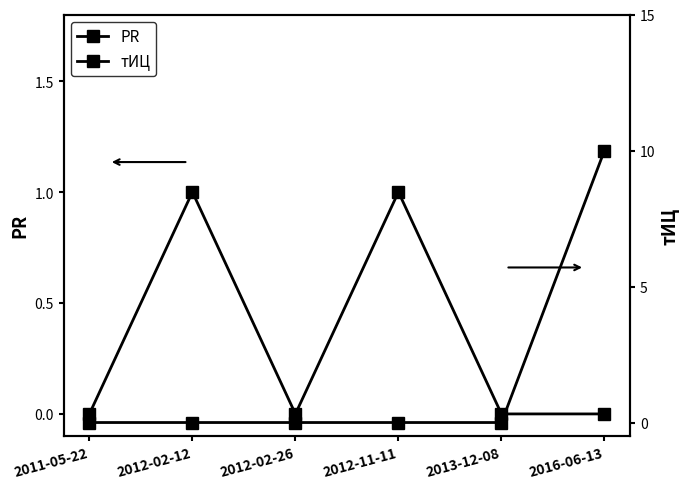

How many data points does each series have?

6